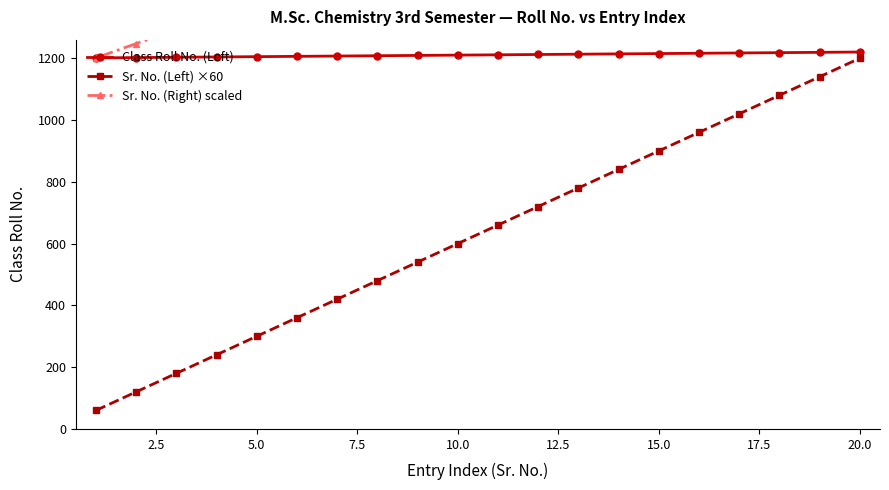

What is the maximum value for Class Roll No. (Left)?

1220